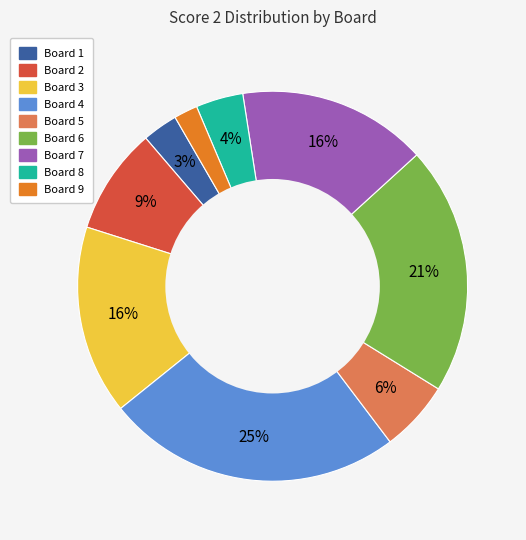

Which has a higher value, Board 3 or Board 8?

Board 3